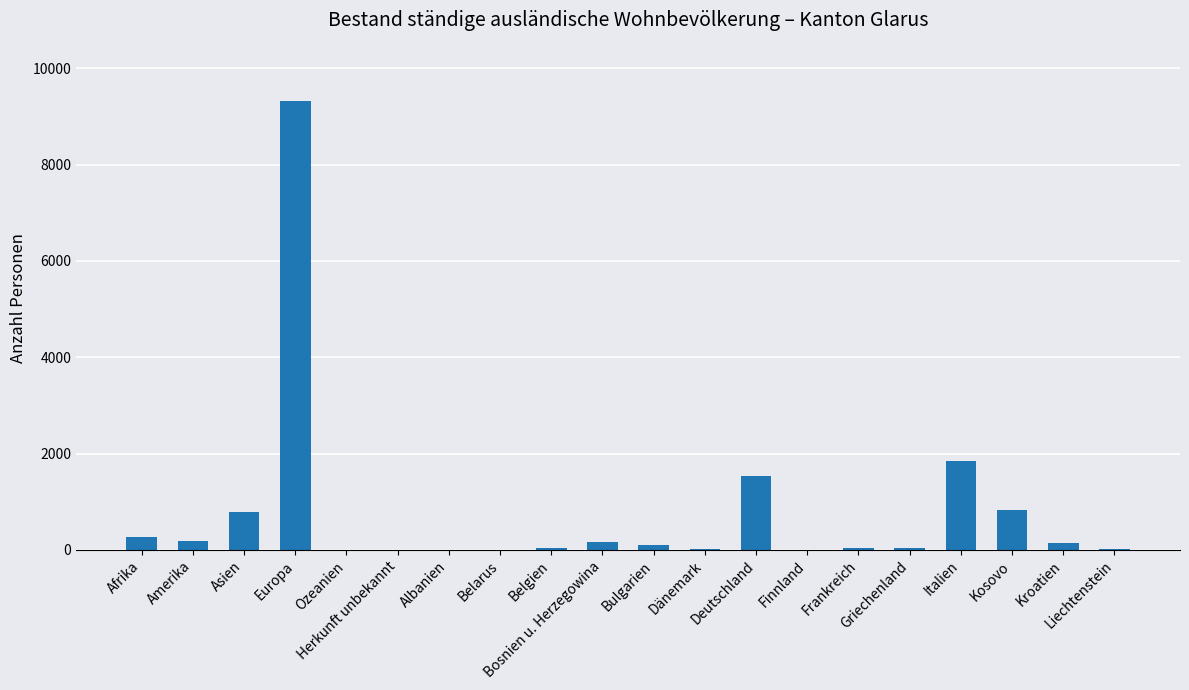

True or false: the data shows 148 at Kroatien.

True